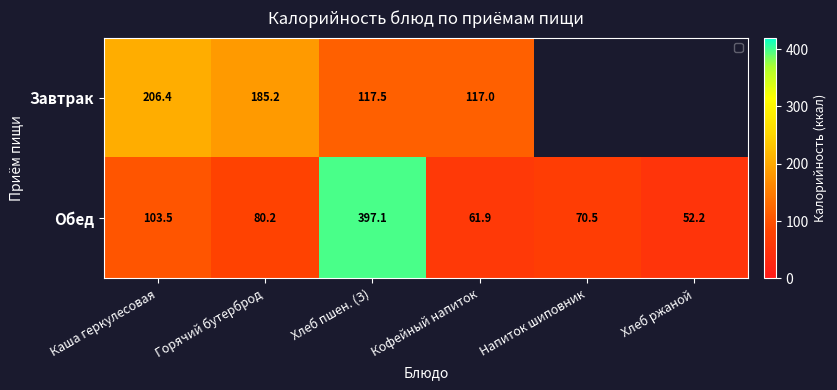

What is the sum of all Обед values?

765.4